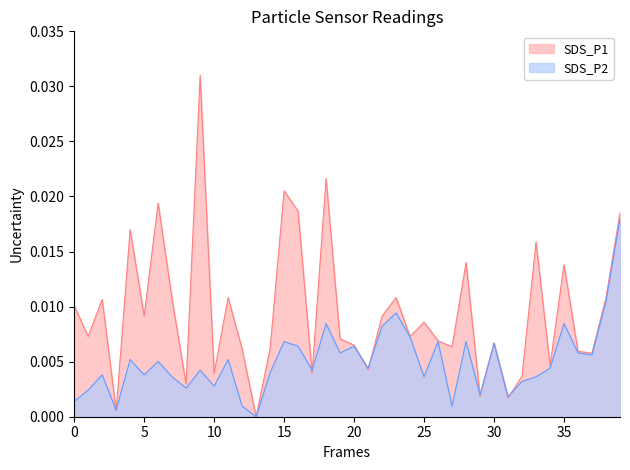

True or false: SDS_P1 and SDS_P2 intersect in this chart.

True